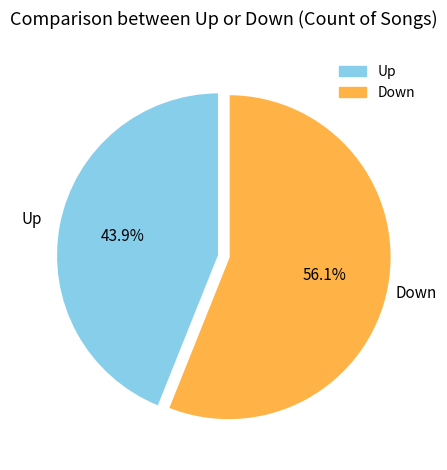

Which category has the smallest portion of the pie?

Up